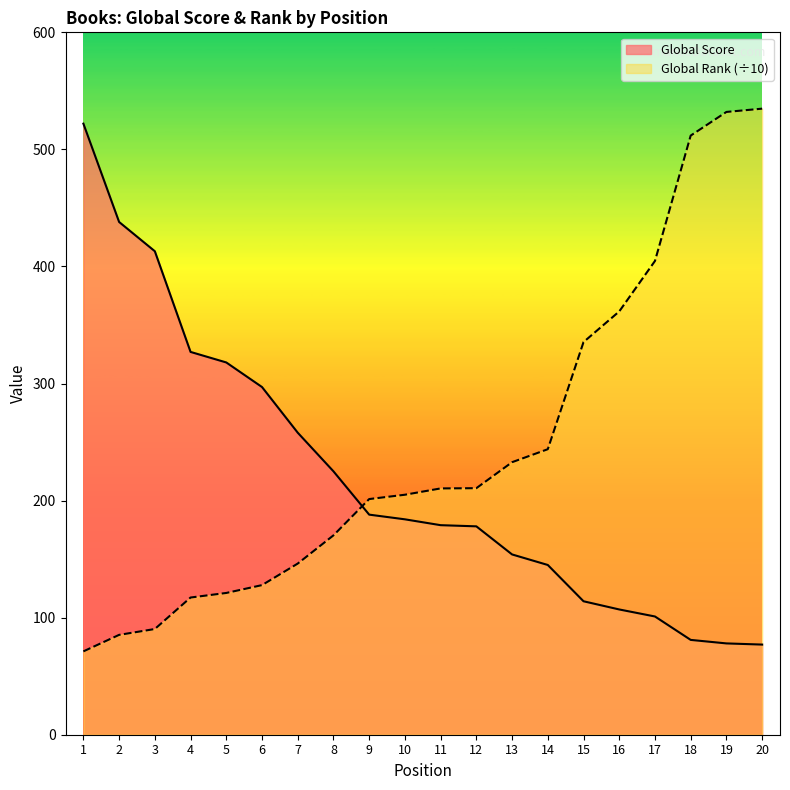

How many distinct data groups are displayed?

2